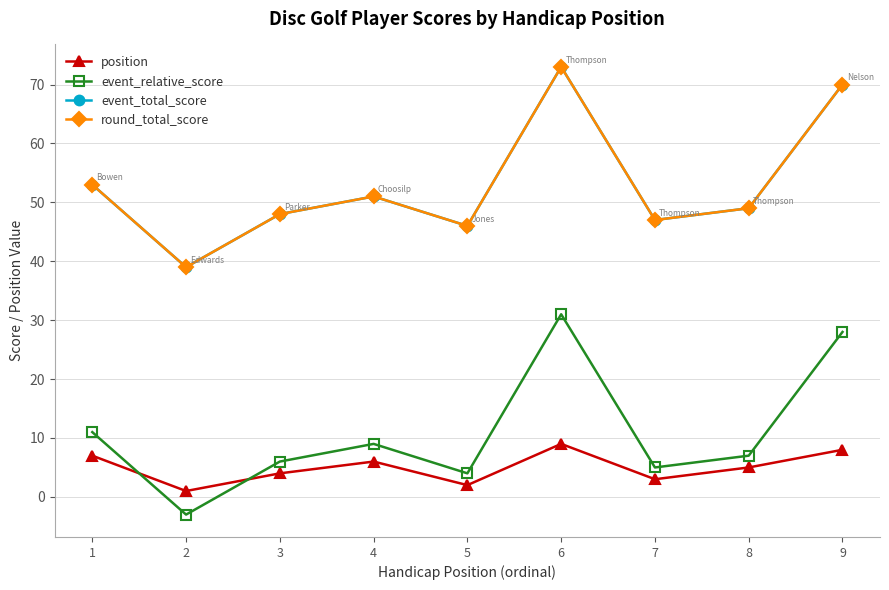

Is the value of event_relative_score at 1 greater than the value of event_total_score at 7?

No